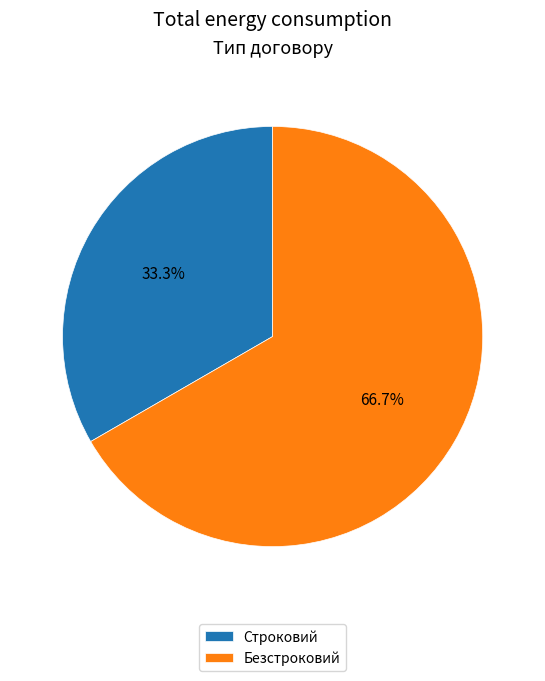

What is the majority slice?

Безстроковий